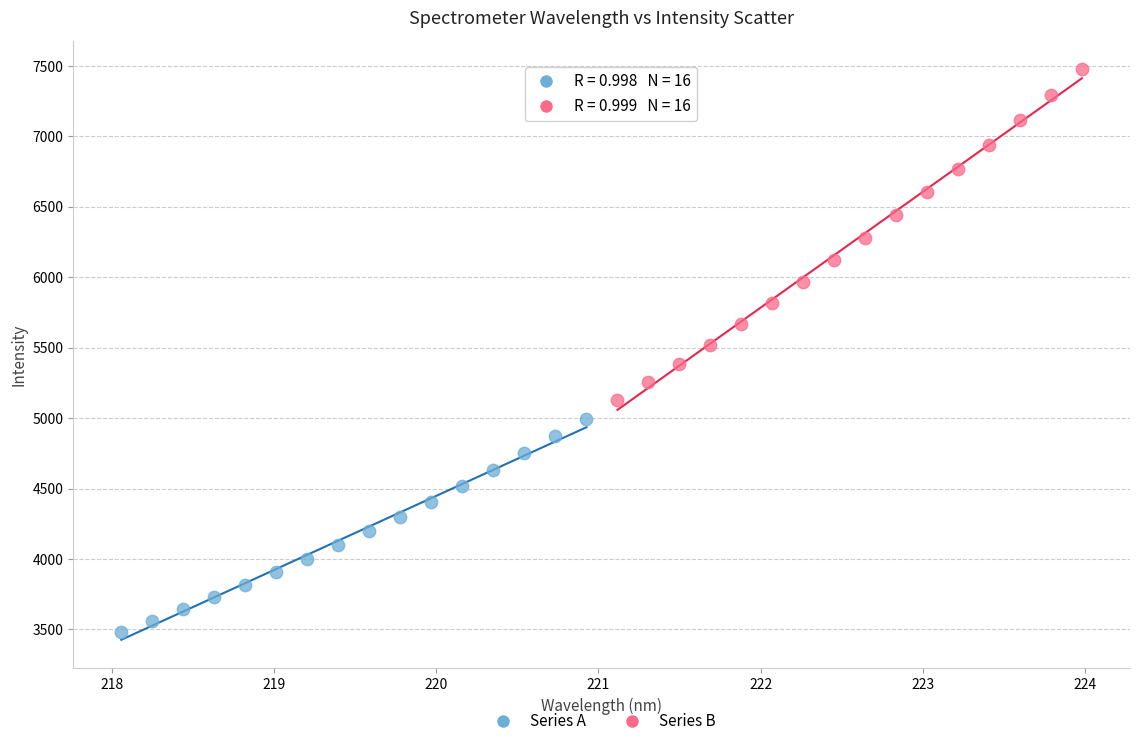

What are all the series names shown in the legend?

Series A, Series B